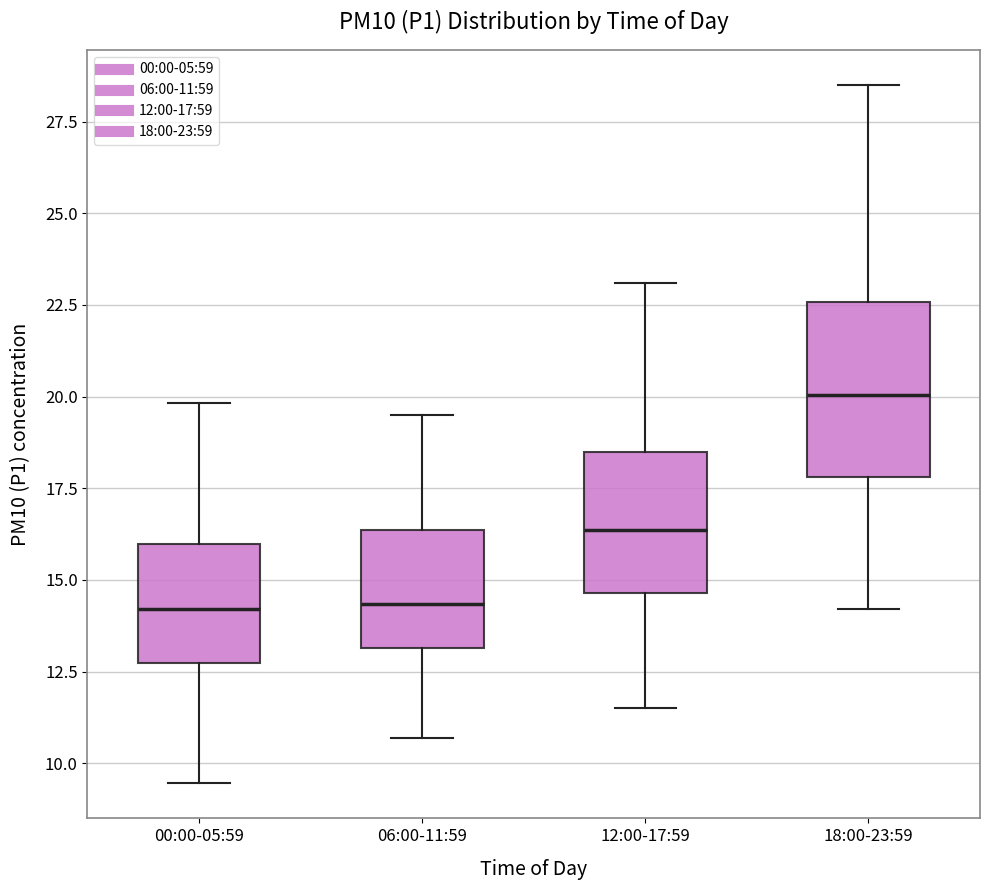

Comparing the boxes themselves (not the whiskers), which one is the tallest?

18:00-23:59